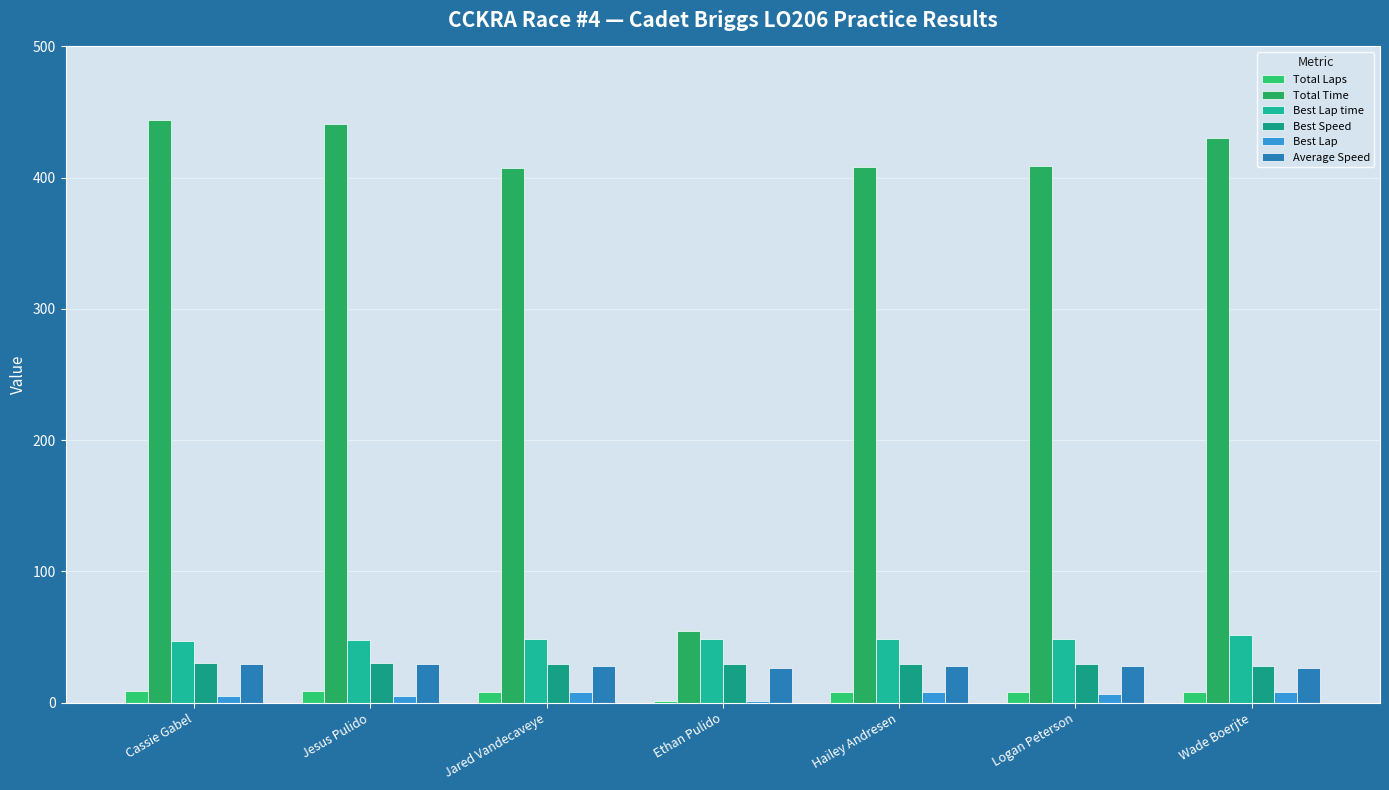

How many categories are shown in the chart?

7